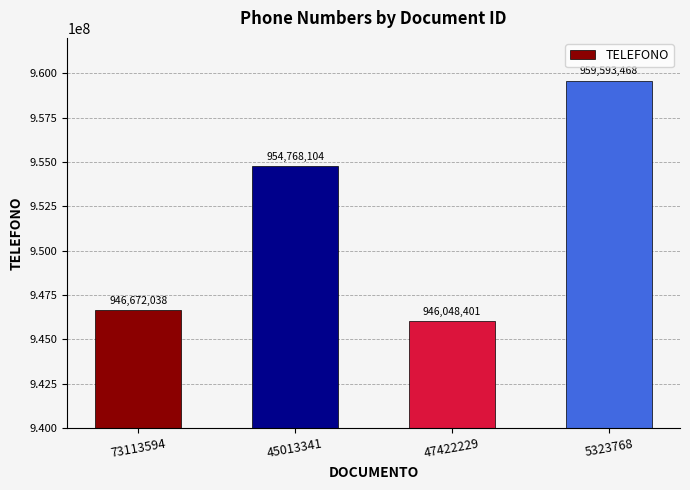

Does the chart contain any negative values?

No